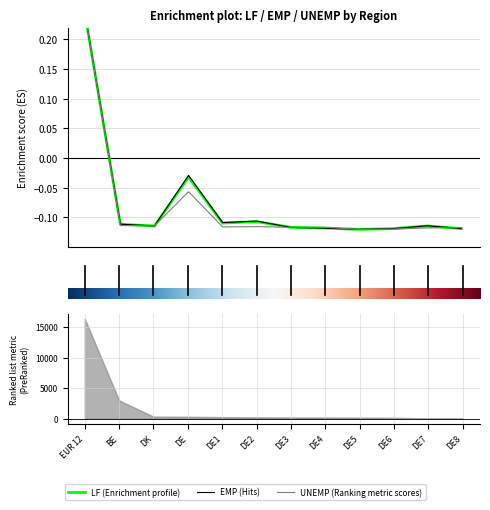

What are all the series names shown in the legend?

LF, EMP, UNEMP